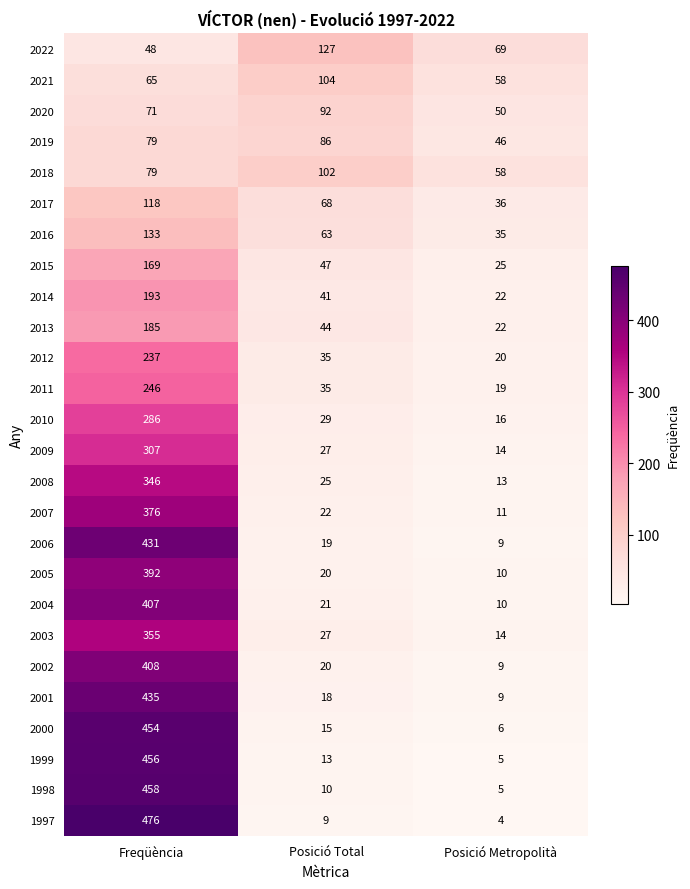

At which label is 2008 closest to 179?

Posició Total